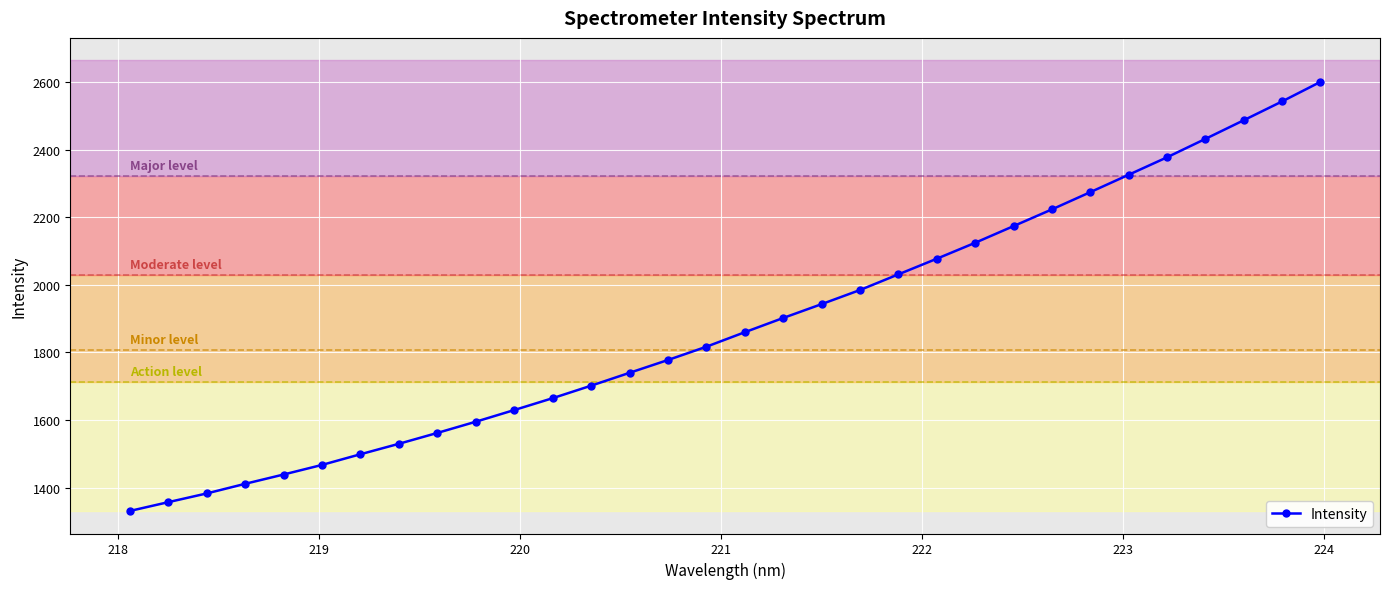

What is the maximum value shown in the chart?

2600.5